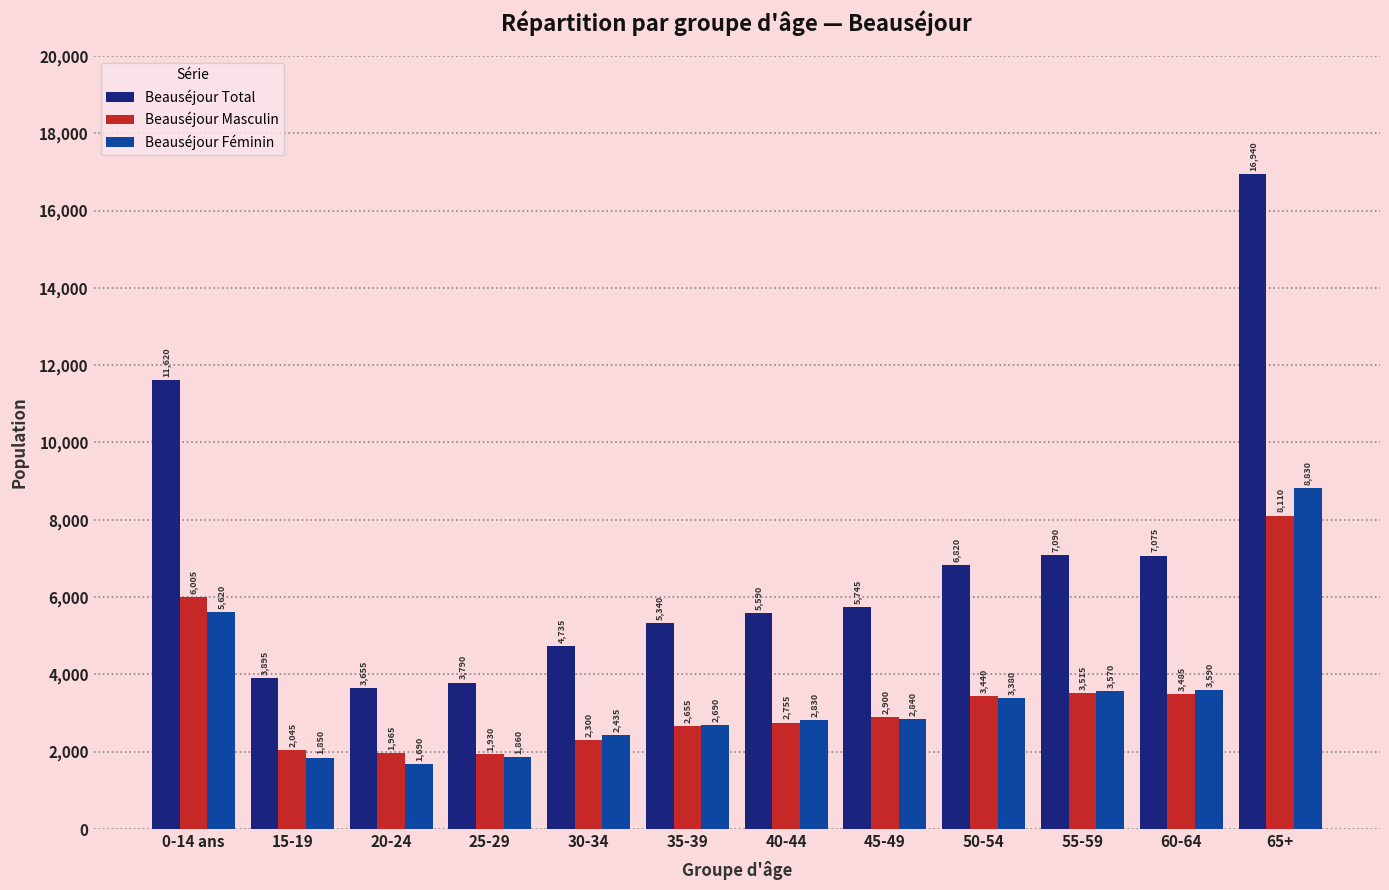

Which series has the largest total across all categories?

Beauséjour Total